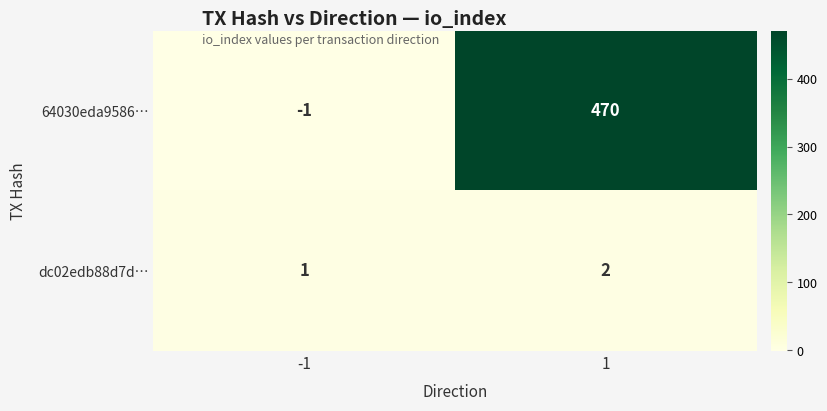

What is the difference between the maximum and minimum values in the 64030eda9586… series?

471